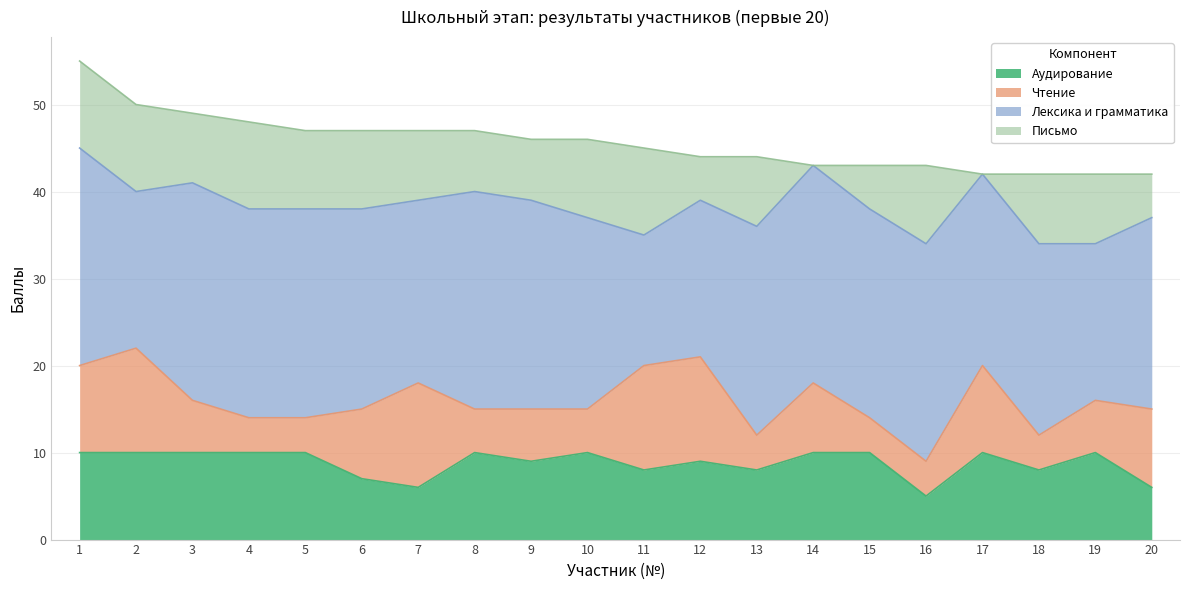

Does the chart display data point markers on the line(s)?

No